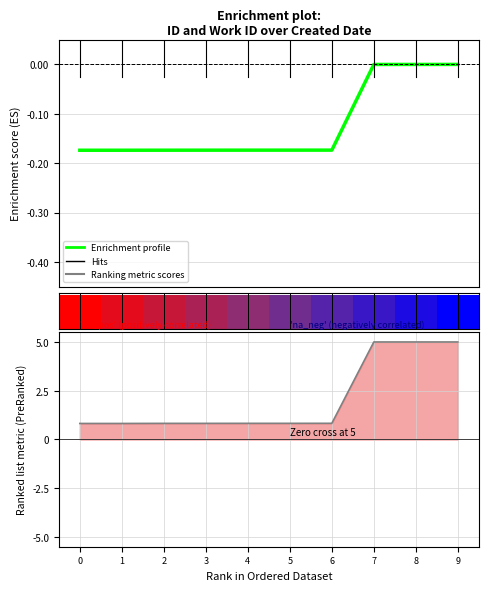

Does the chart contain any negative values?

Yes